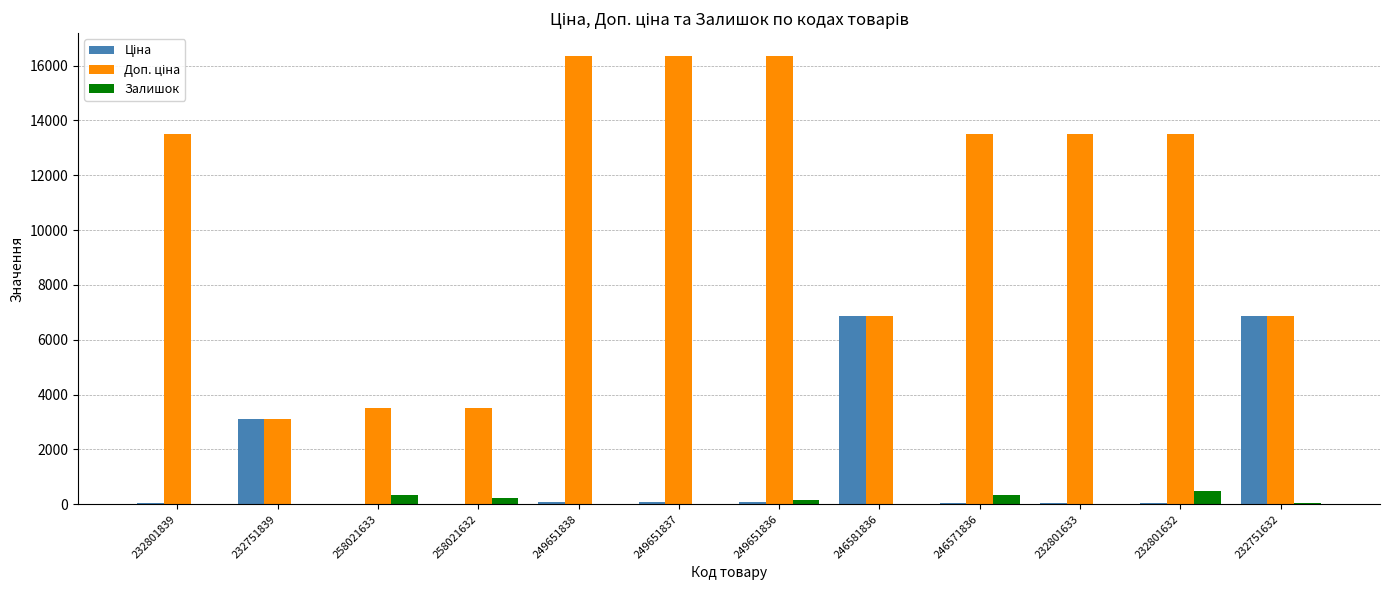

The Залишок series shows 347.0 at 258021633. True or false?

True